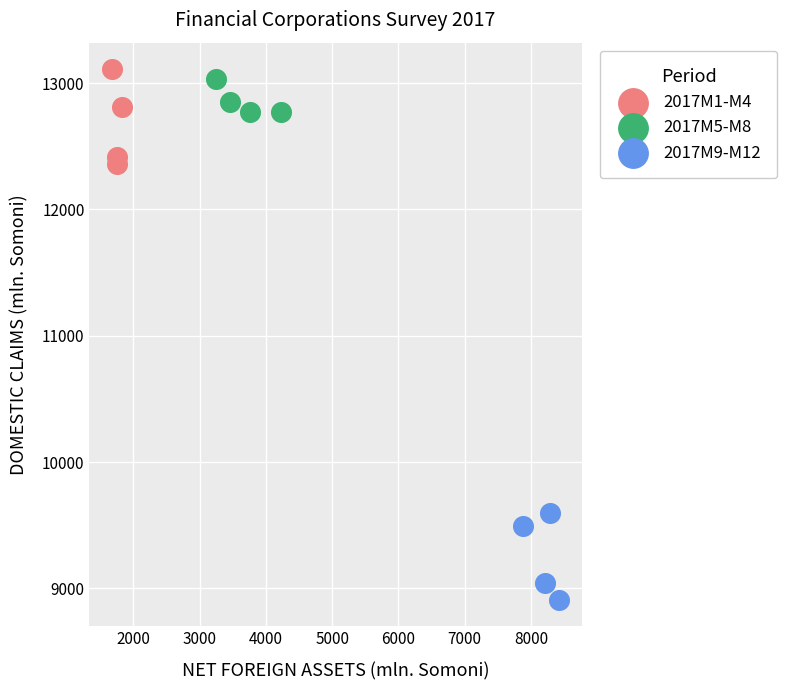

Which series has the widest spread of Y values?

2017M1-M4